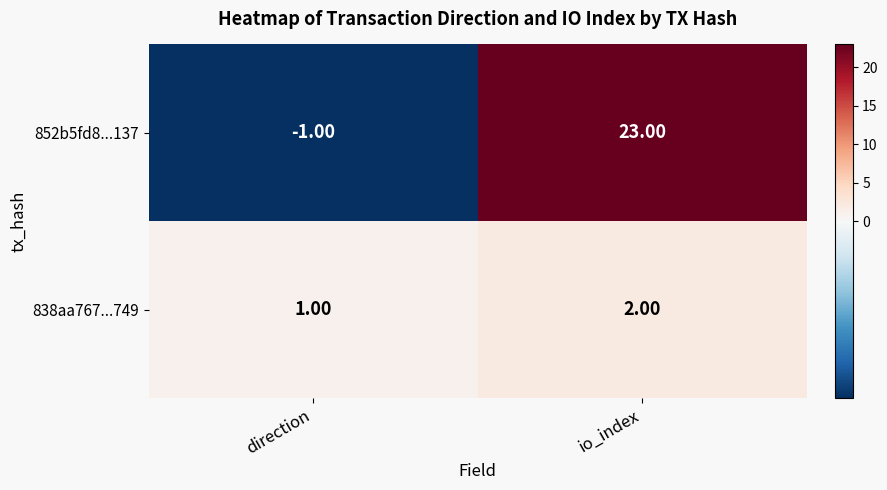

List the series in order of their overall mean, lowest first.

838aa767...749, 852b5fd8...137